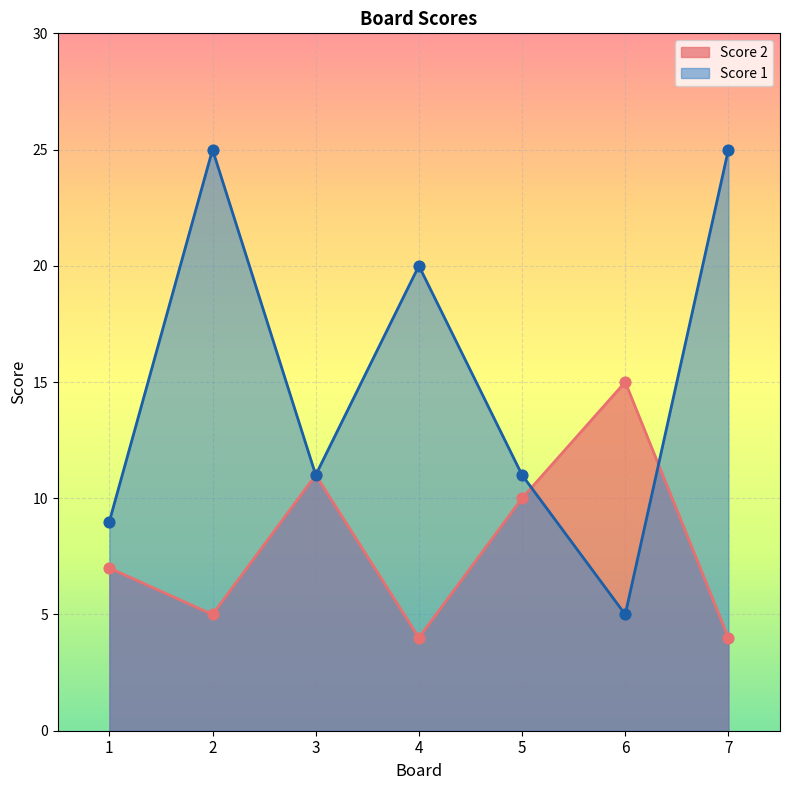

Which series reaches the minimum Y coordinate?

Score 2